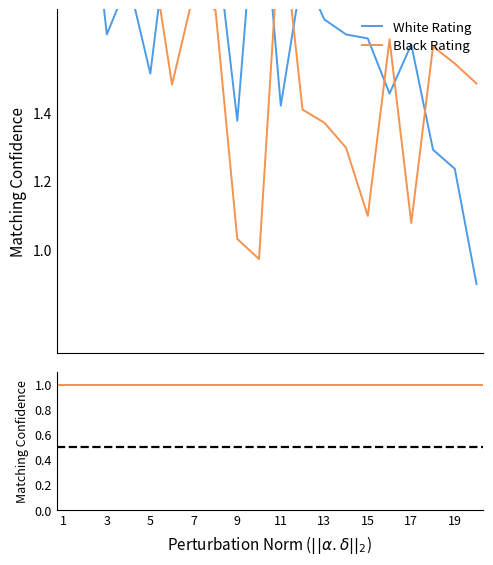

What are all the series names shown in the legend?

White Rating, Black Rating